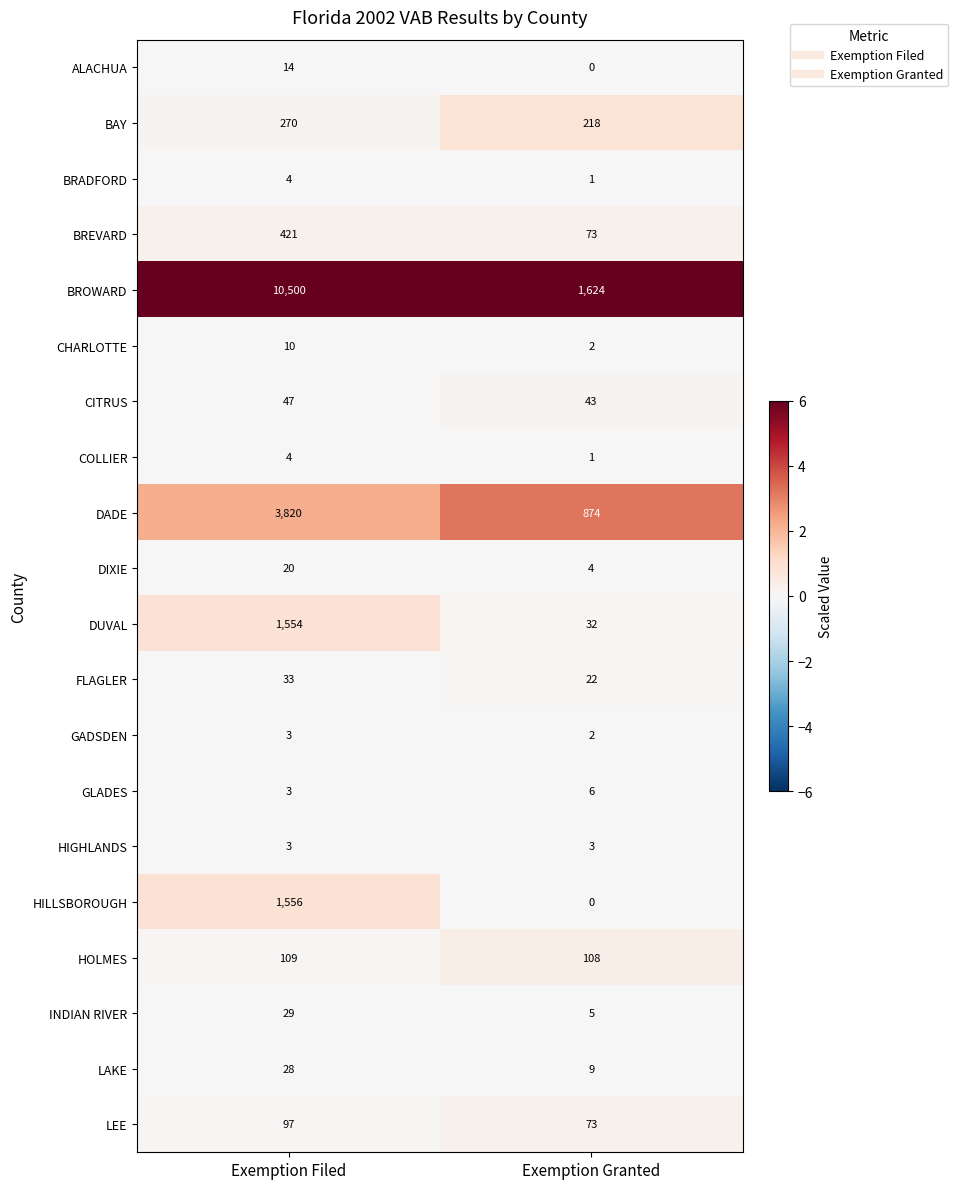

What is the highest value of the HIGHLANDS series?

3